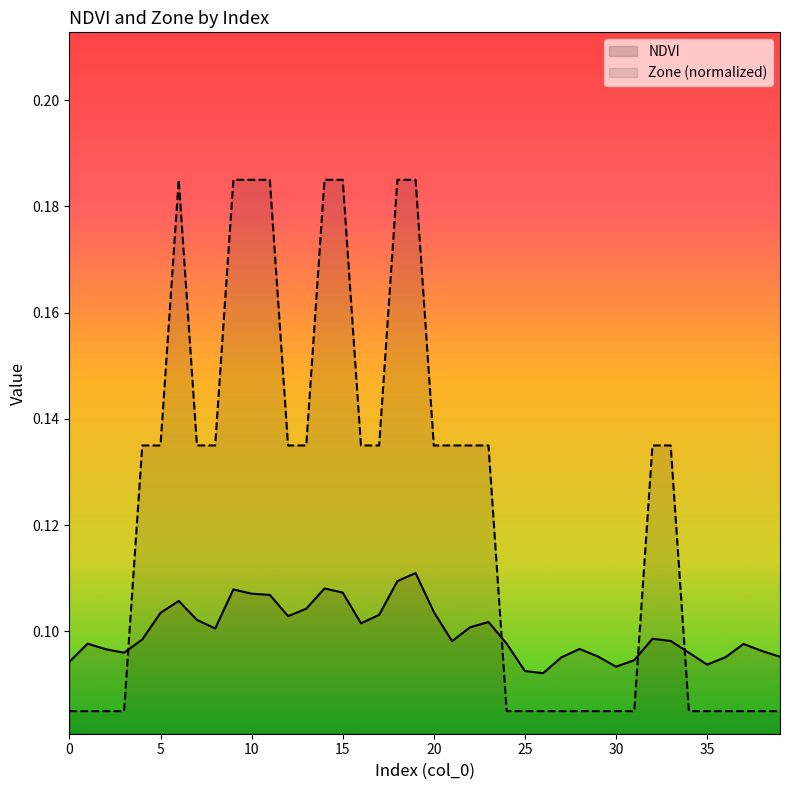

At which category is the sum across all series the highest?

19